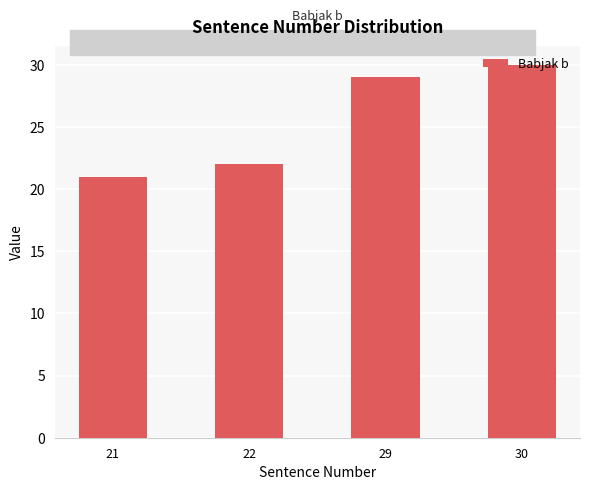

Does the chart contain any negative values?

No